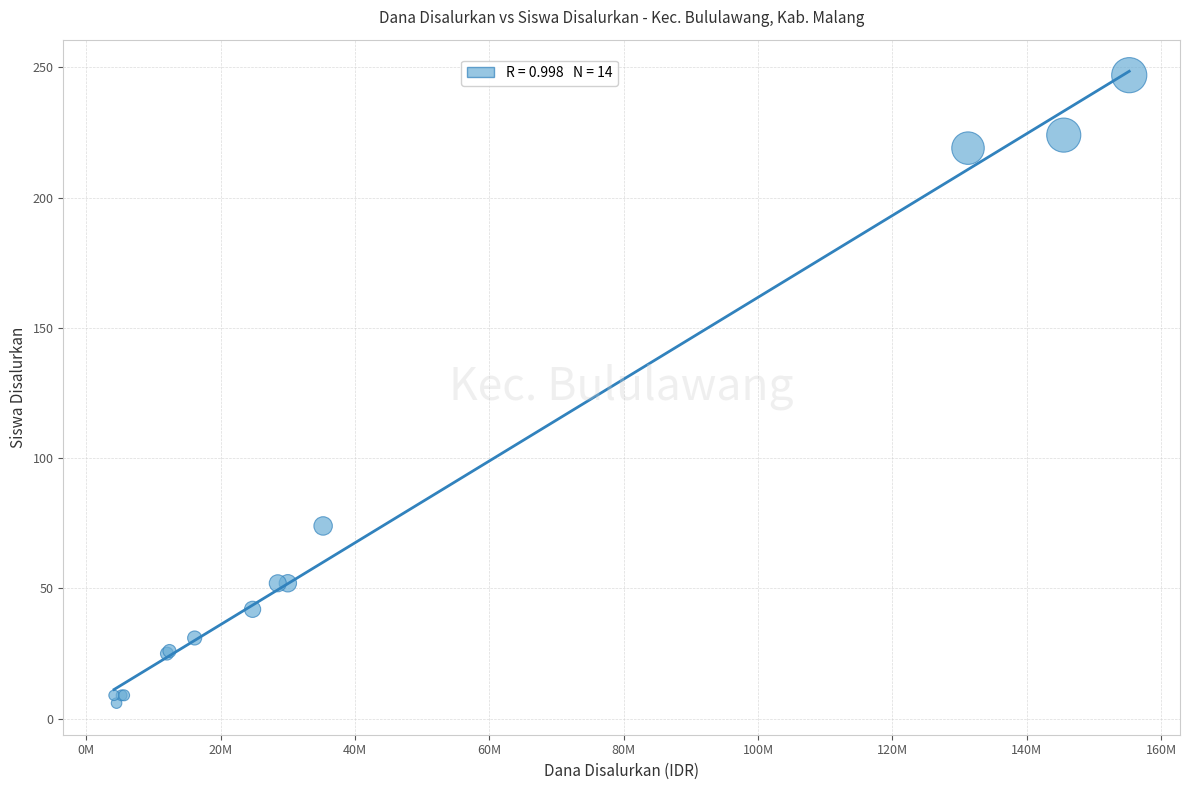

What Y value in the scatter plot is closest to 126?

74